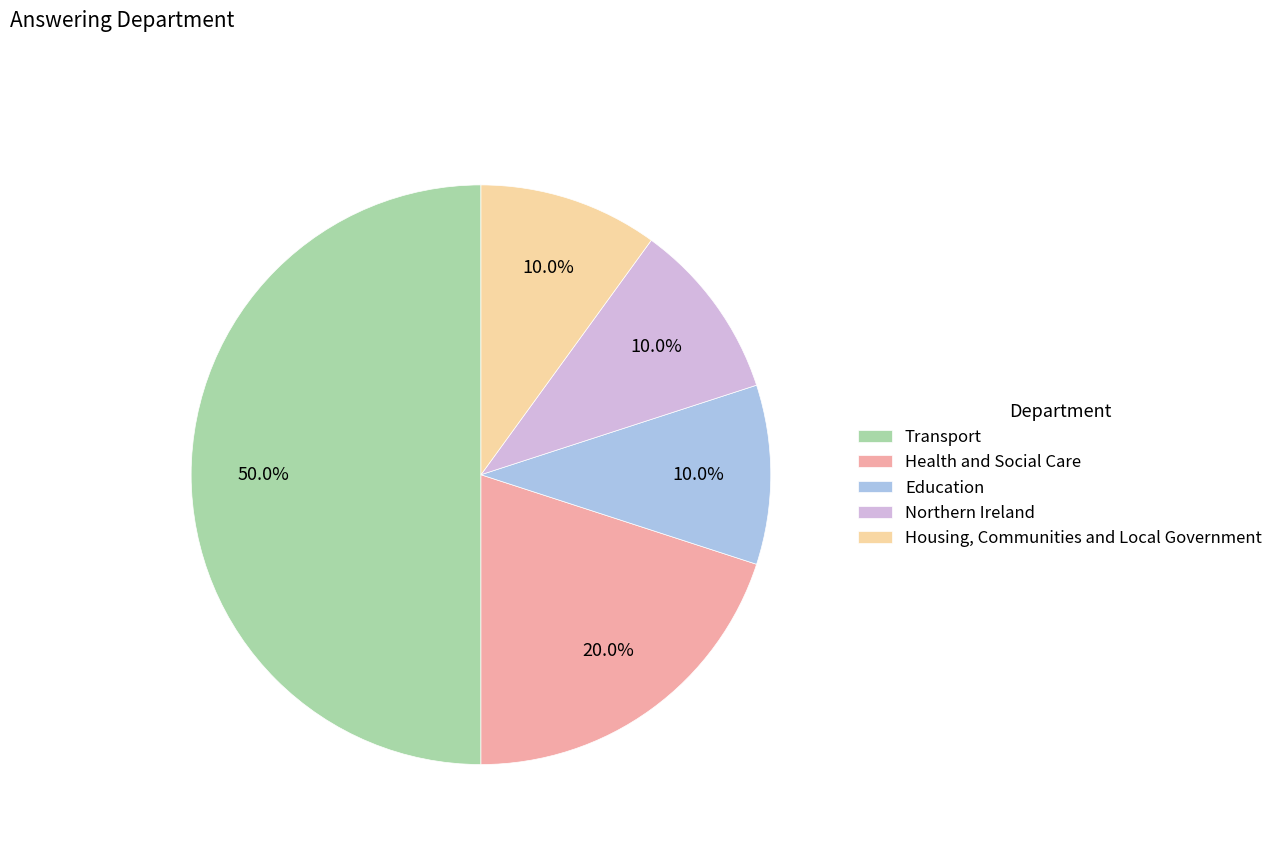

To the nearest percent, what percentage of the pie is Health and Social Care?

20%